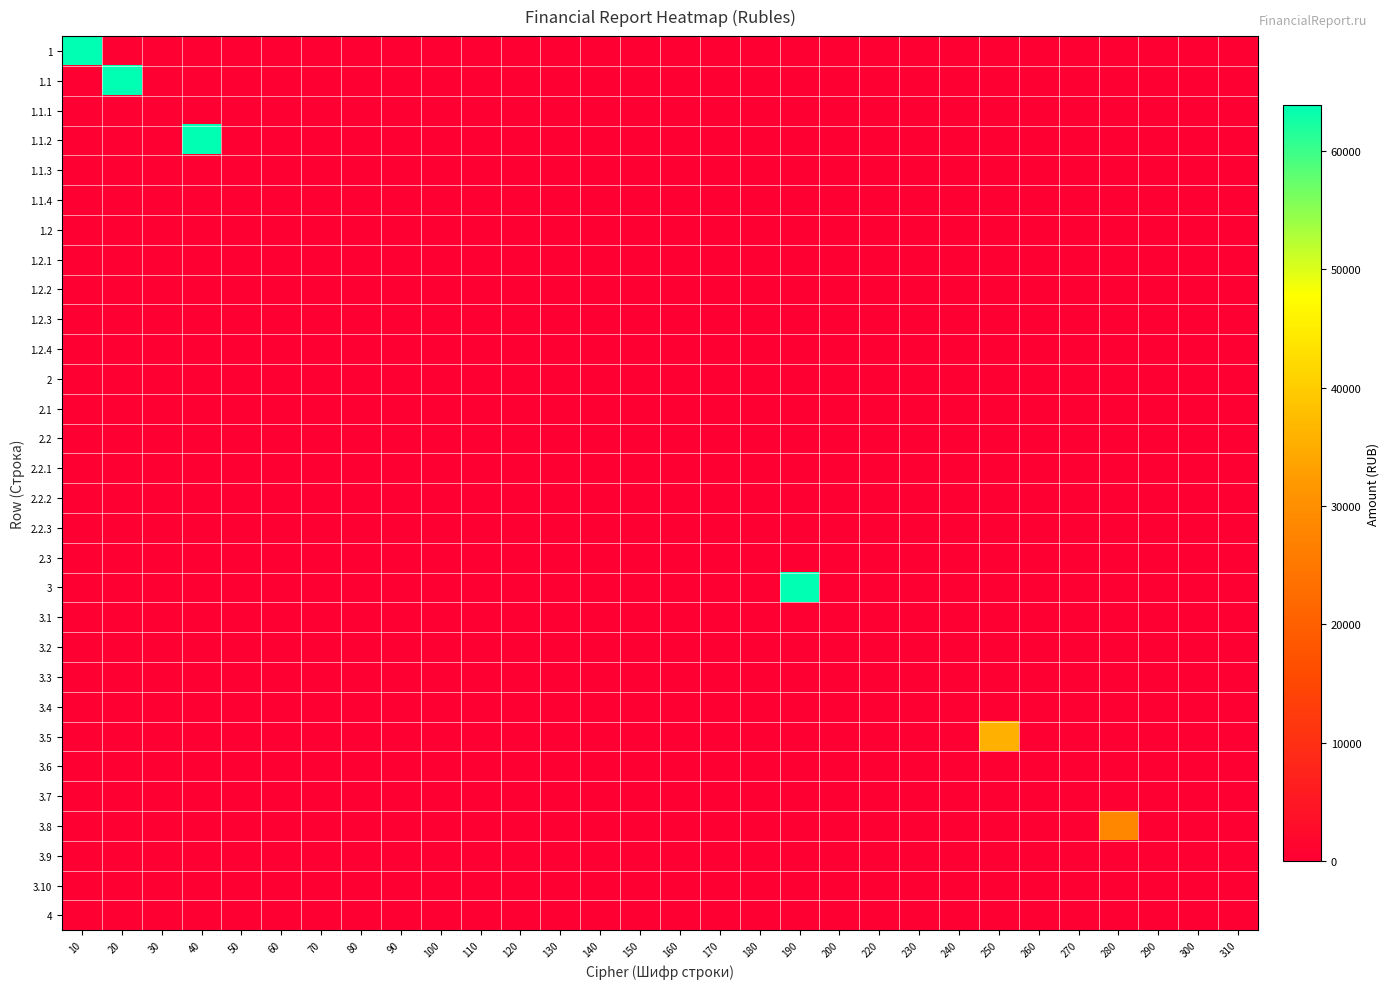

Between 50 and 70, which series saw the biggest shift?

1